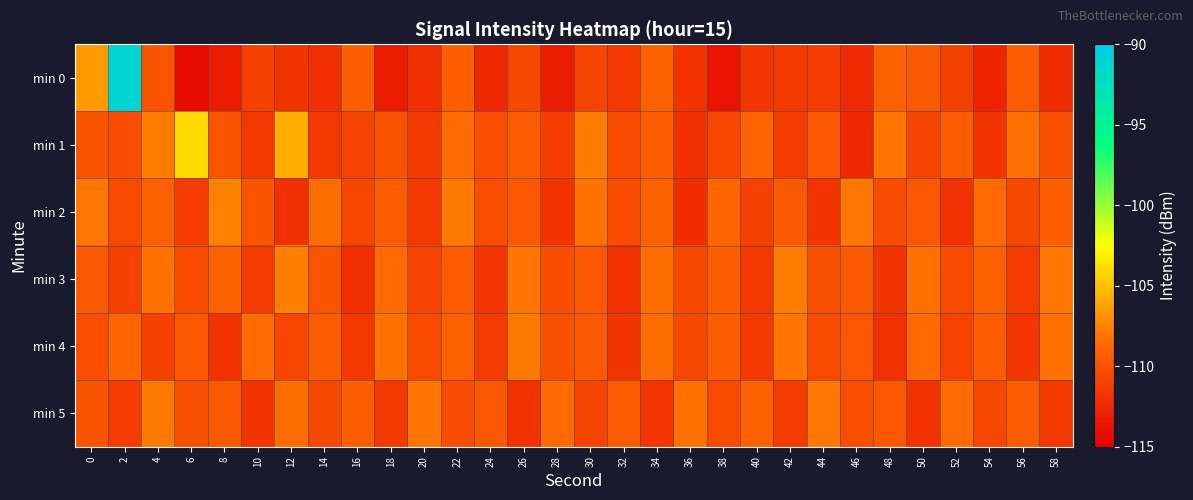

What is the spread (max minus min) of values at 54?

4.2